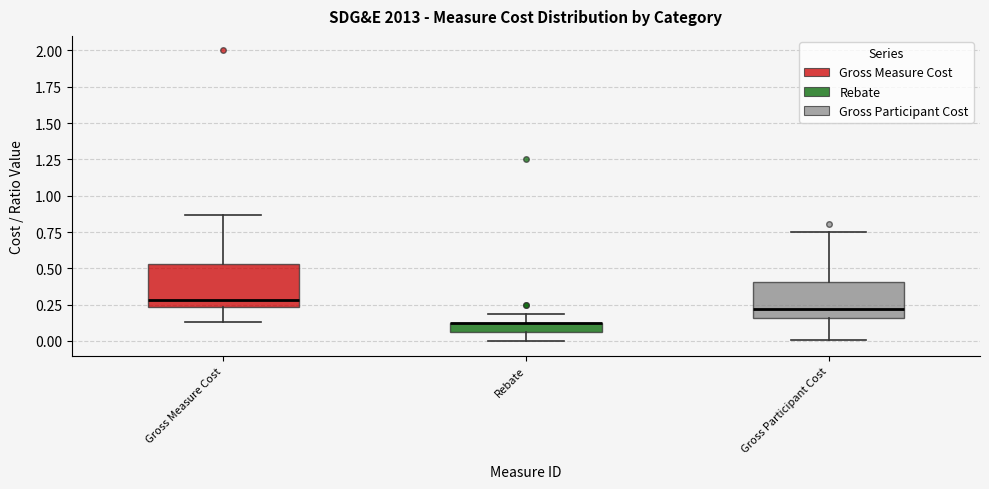

Where does the upper whisker of the box for Gross Measure Cost end on the y-axis? The values are not printed on the chart, so give them approximately, as read against the axis.

0.85